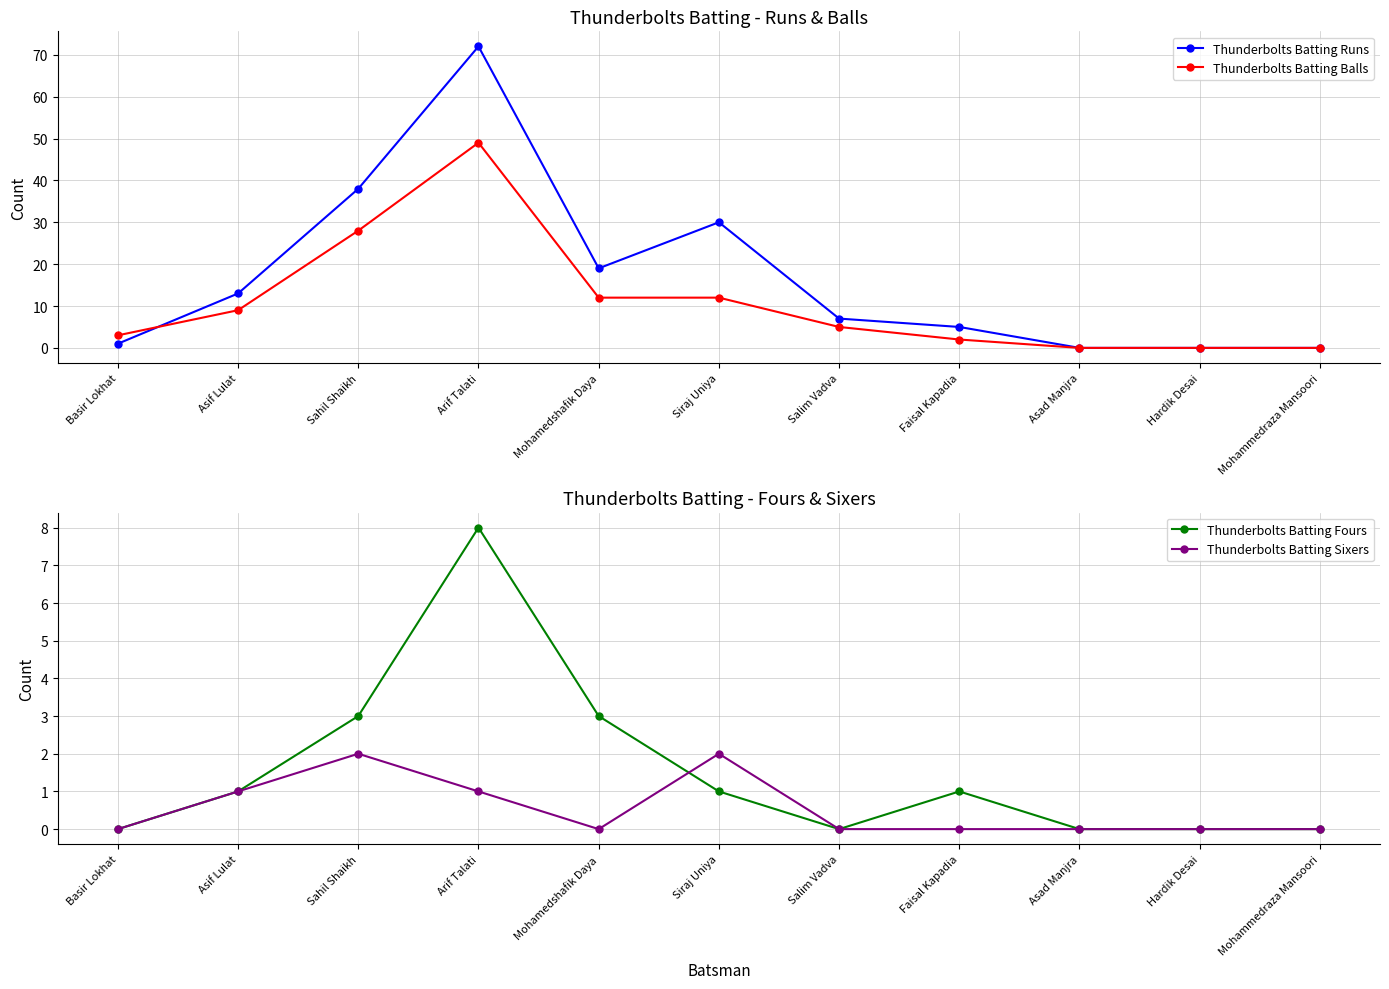

The Thunderbolts Batting Runs series shows 30 at Siraj Uniya. True or false?

True